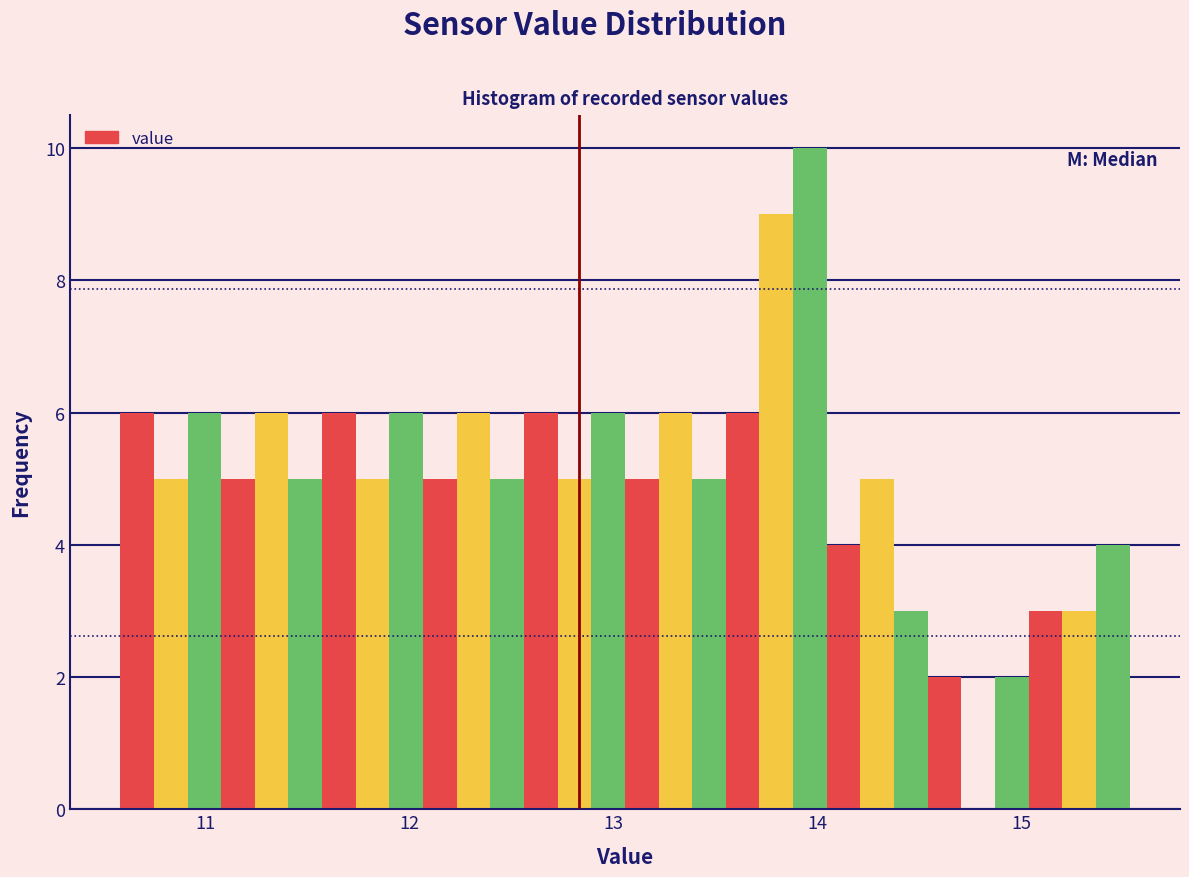

Around what value on the x-axis is the tallest bar? Give the approximate position of its centre, as read against the axis.

14.0